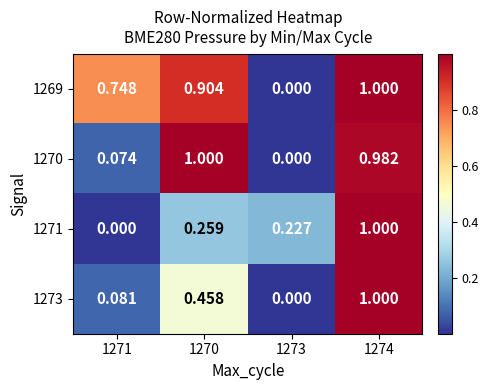

Is the value of 1270 at 1270 greater than the value of 1273 at 1273?

Yes